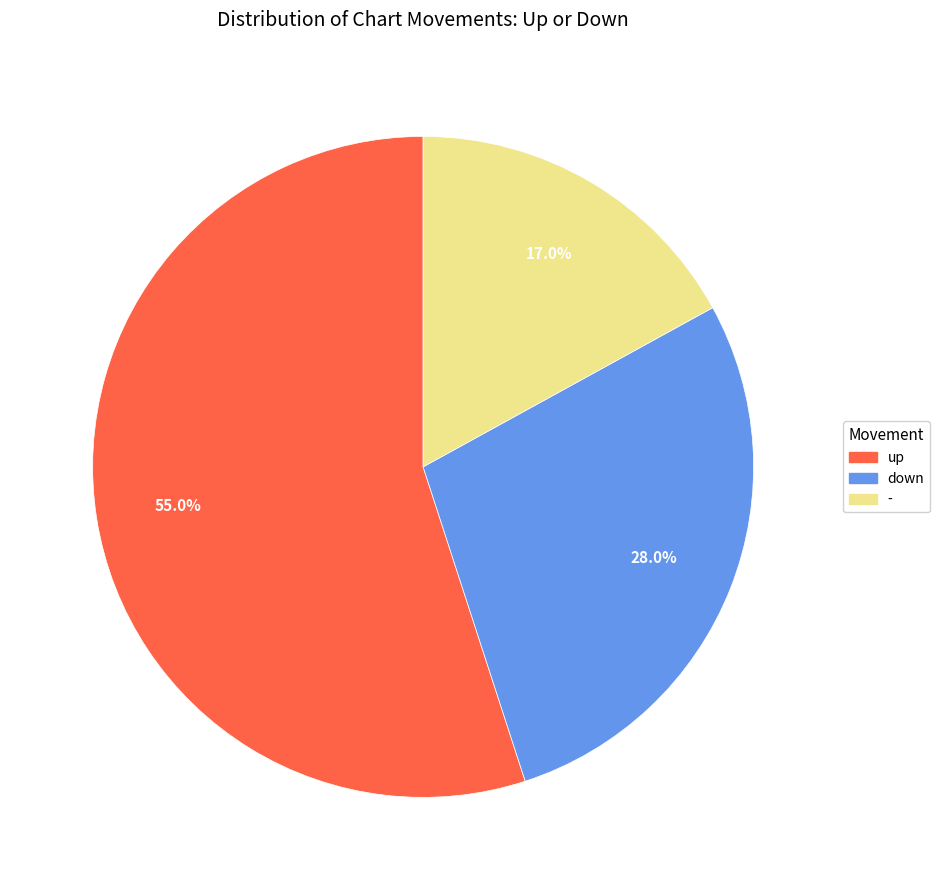

The - slice represents 28% of the pie. True or false?

False